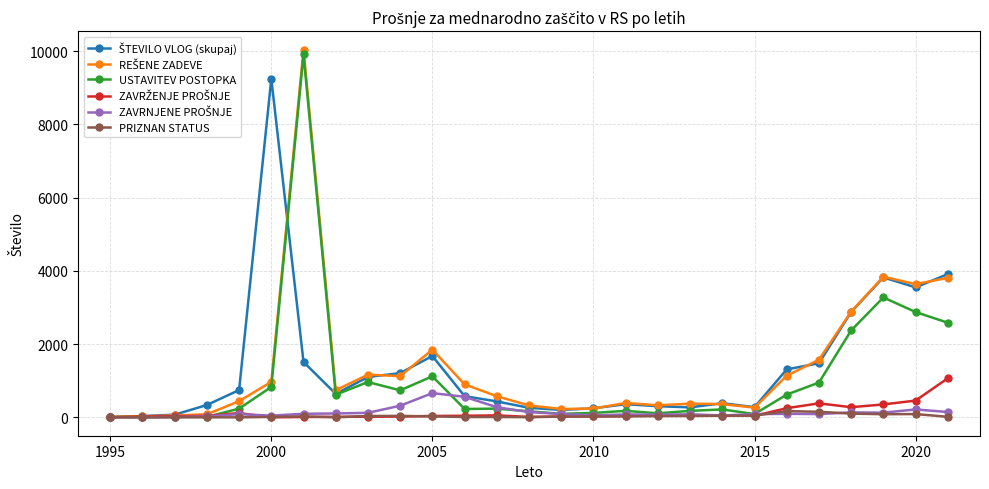

True or false: USTAVITEV POSTOPKA has more than 0 points higher than both neighbors.

True